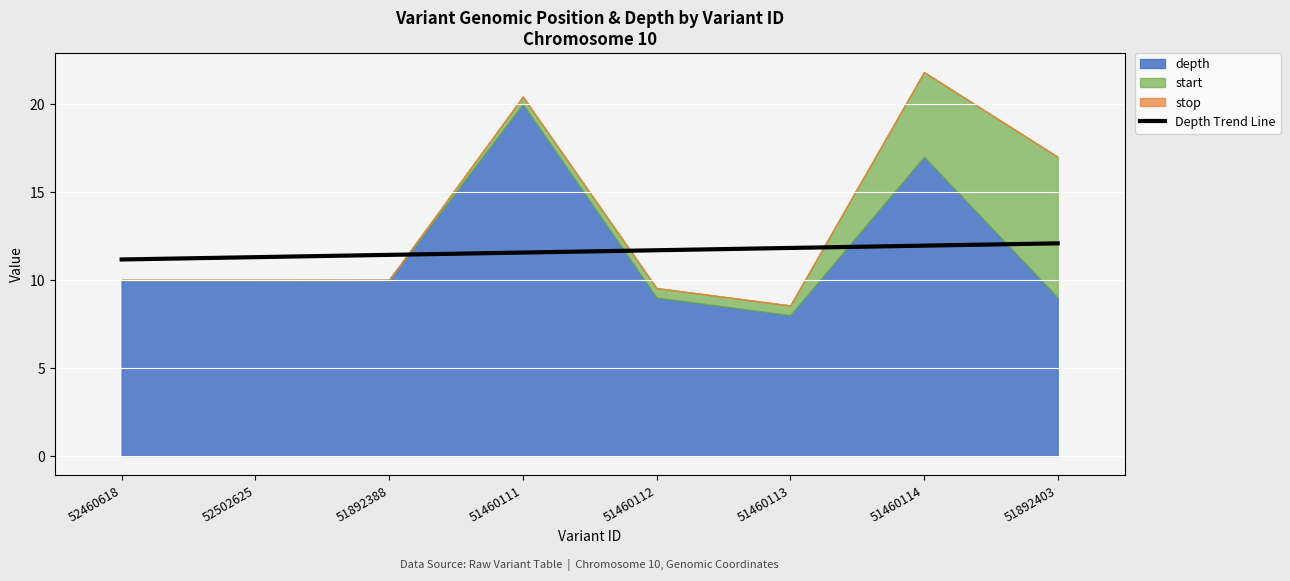

The Depth Trend Line series shows 11.8 at 51460113. True or false?

True